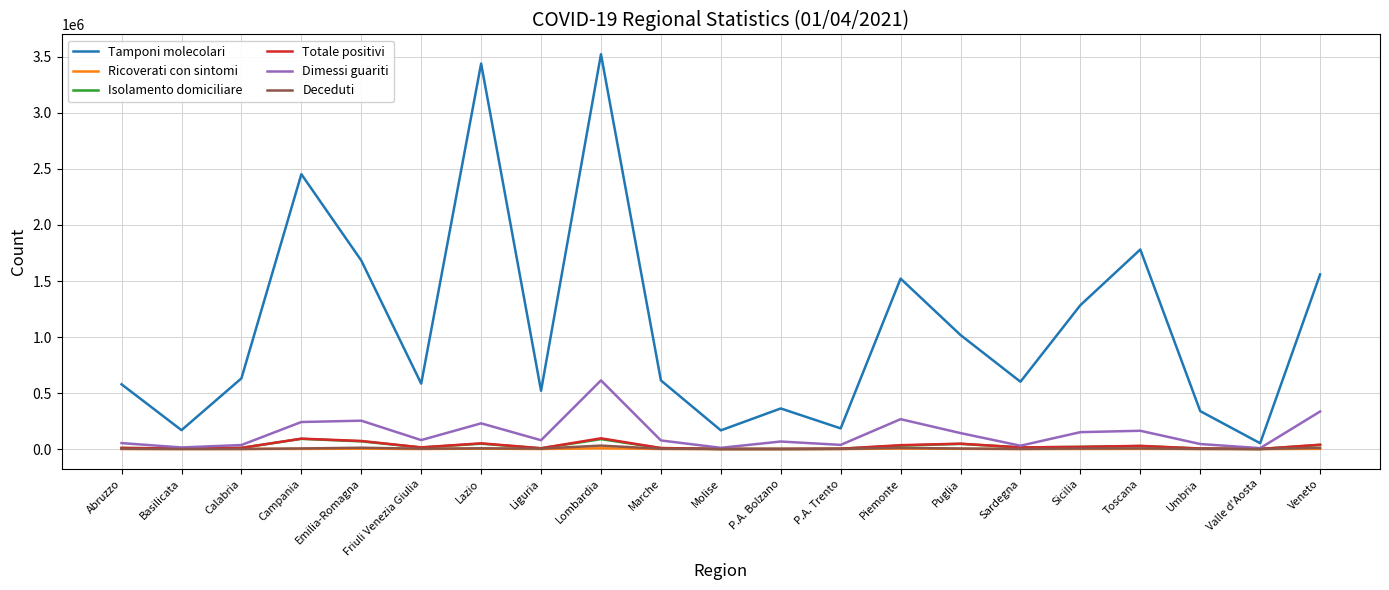

True or false: Tamponi molecolari and Ricoverati con sintomi intersect in this chart.

False